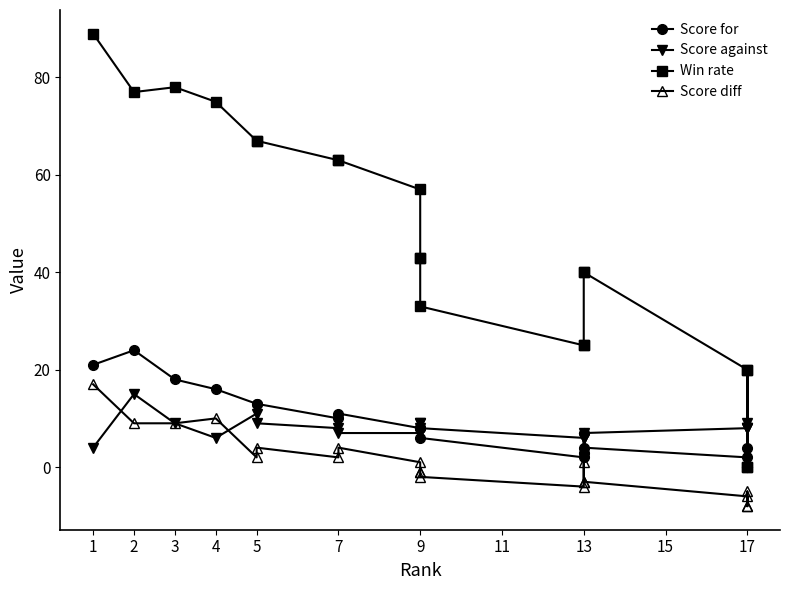

True or false: Score diff and Score for cross at least once.

False